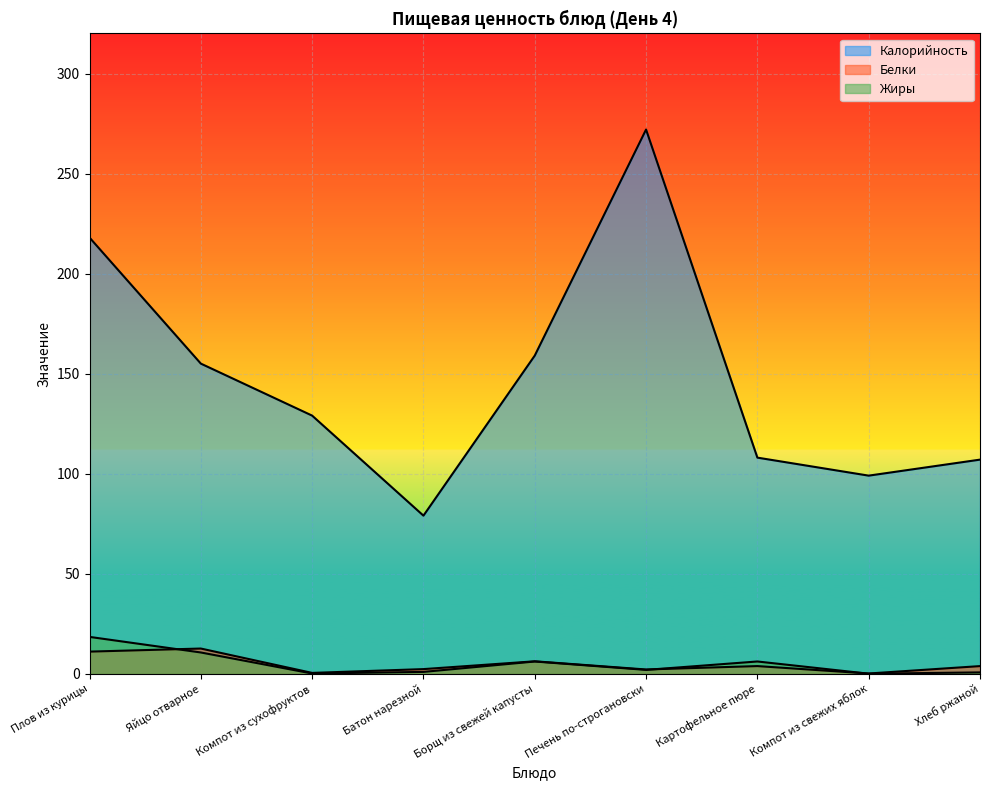

What position from the left is Хлеб ржаной?

9